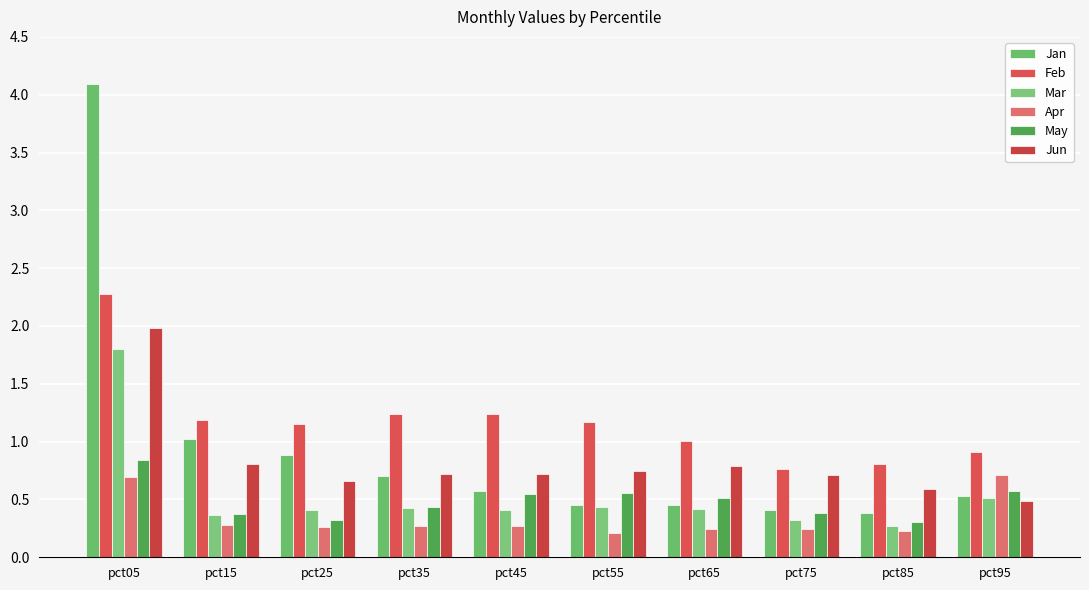

Which category has the lowest value across all series?

pct55